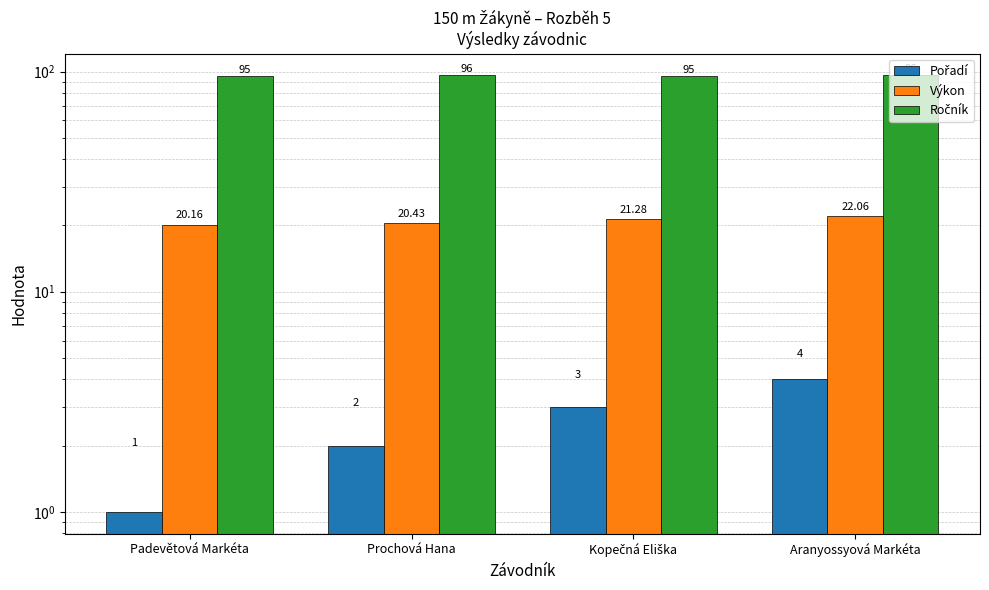

Which series has the largest total across all categories?

Ročník